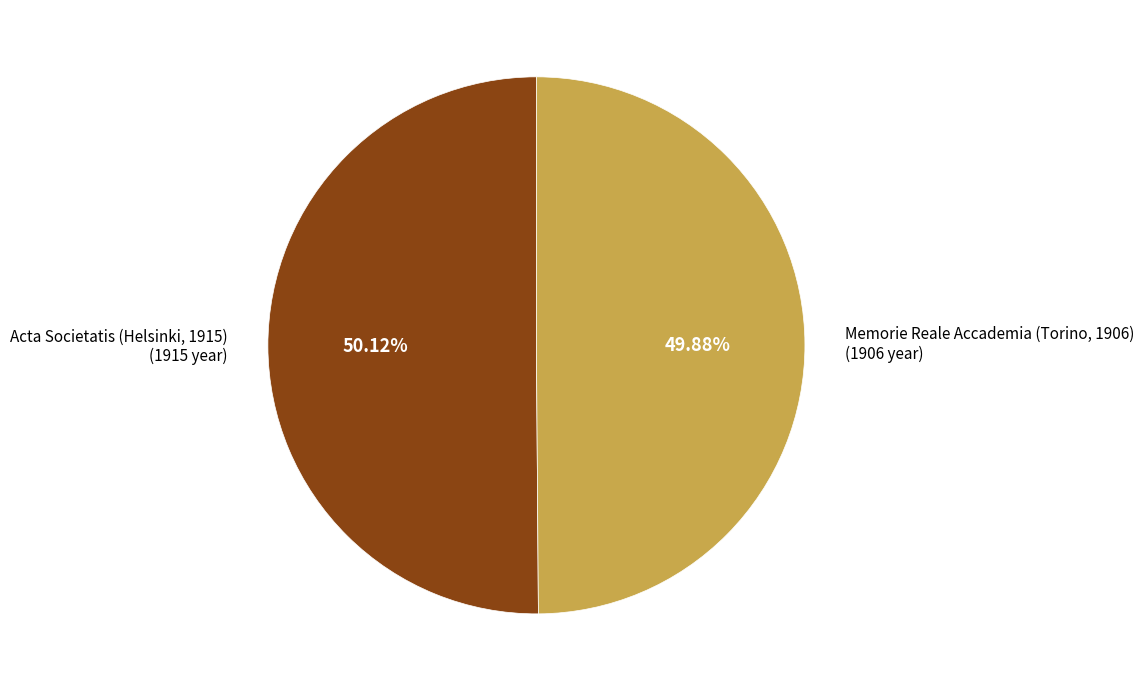

Does any single category account for the majority?

Yes